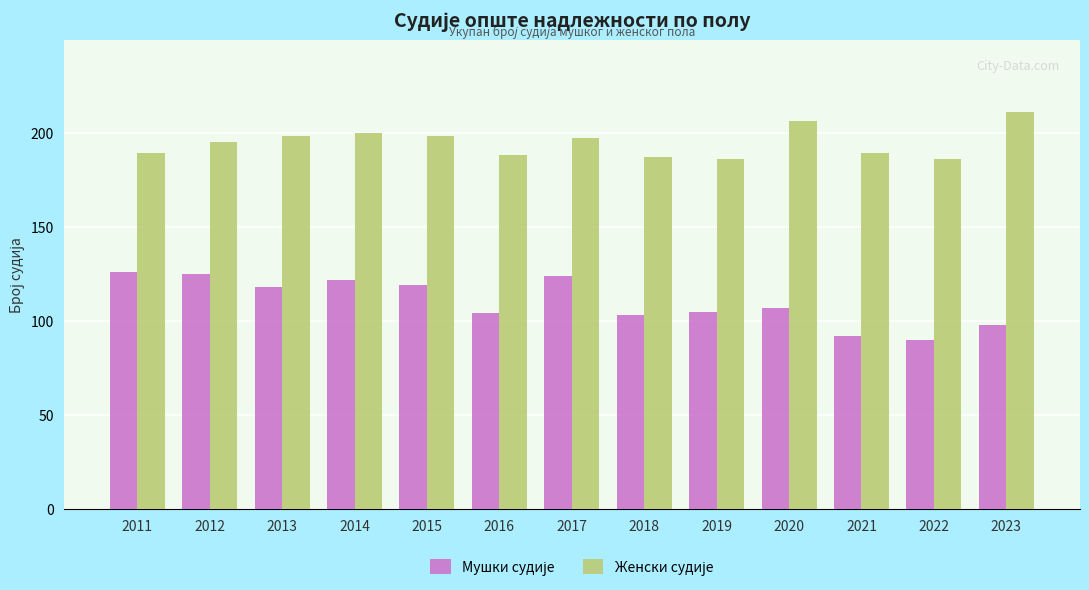

What is the spread (max minus min) of values at 2021?

97